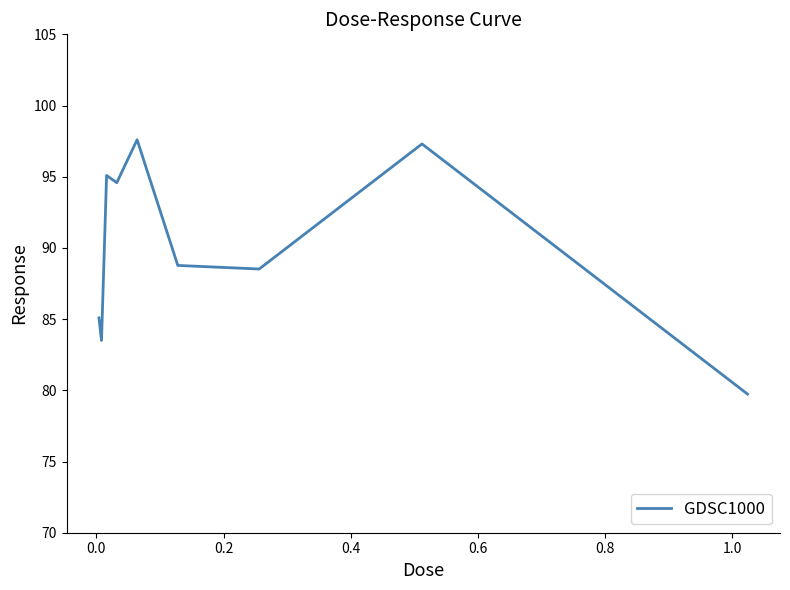

Reading right to left, extract all data points from this chart.

79.7	97.3	88.5	88.8	97.6	94.6	95.1	83.5	85.1